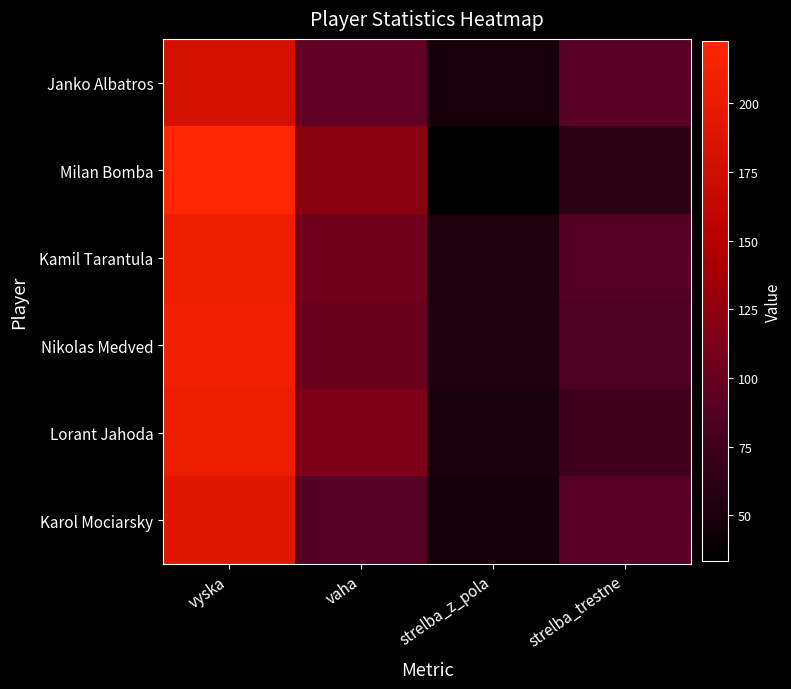

How many distinct data groups are displayed?

6